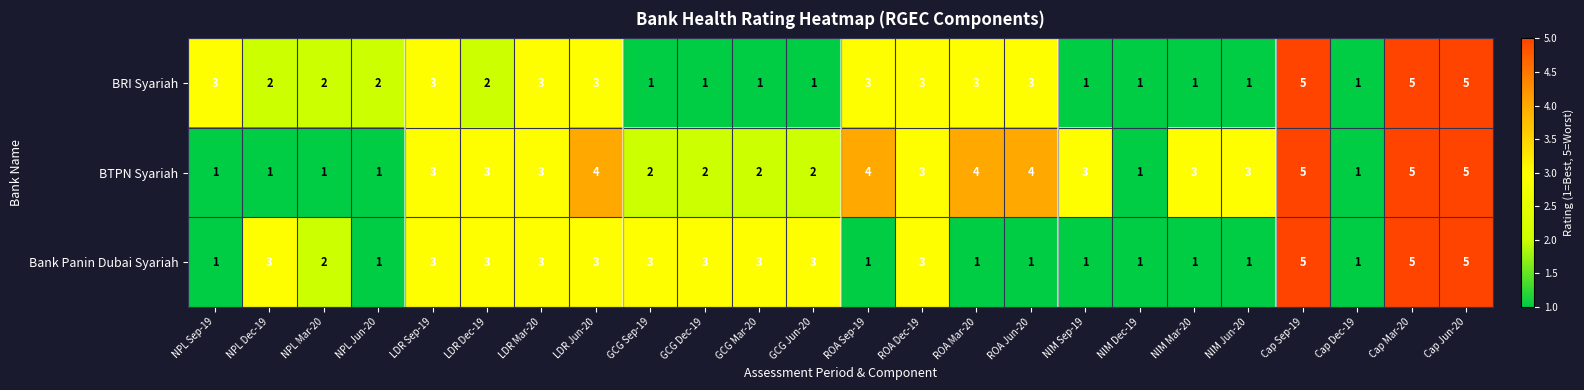

What is the sum of the BTPN Syariah values at LDR Mar-20 and LDR Sep-19?

6